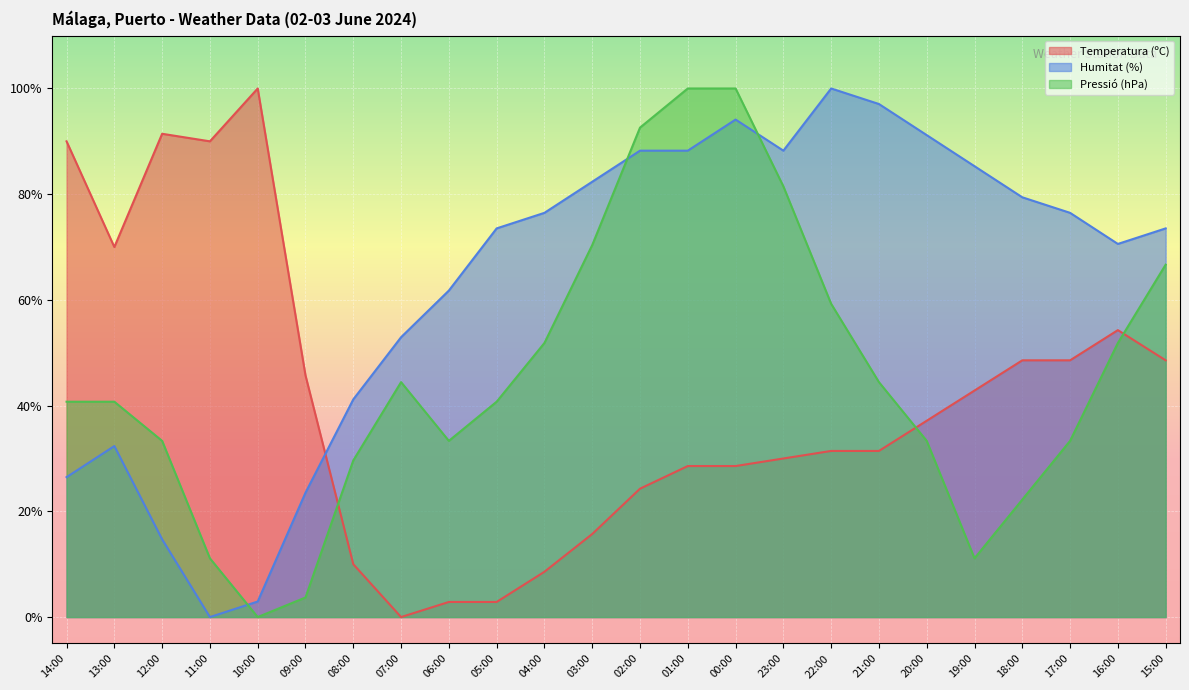

How many intersections are there between Pressió (hPa) and Humitat (%)?

3